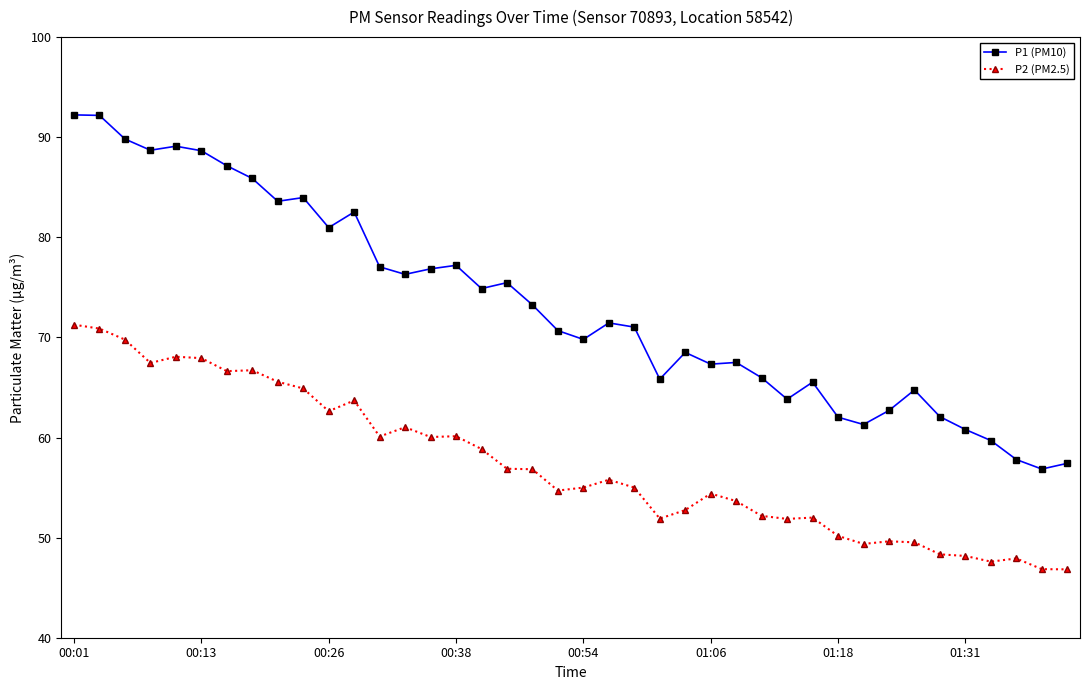

Which series has the widest spread of values?

P1 (PM10)